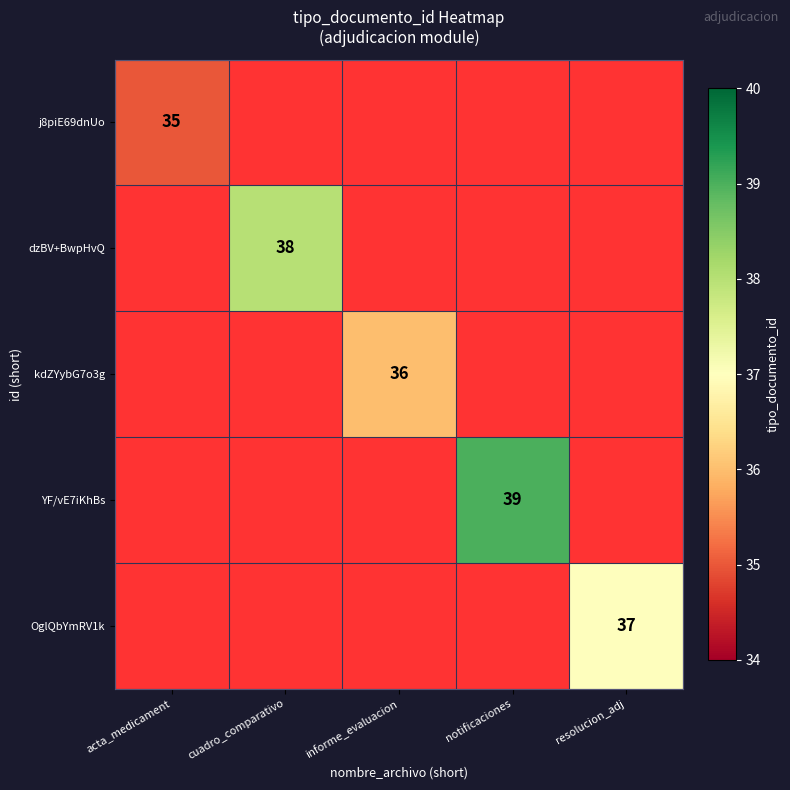

True or false: dzBV+BwpHvQ has a value of 38 at cuadro_comparativo.

True